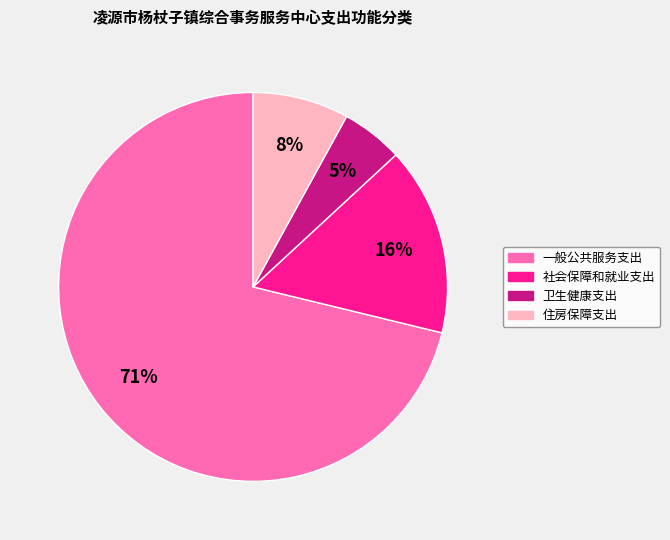

How many slices are in this pie chart?

4